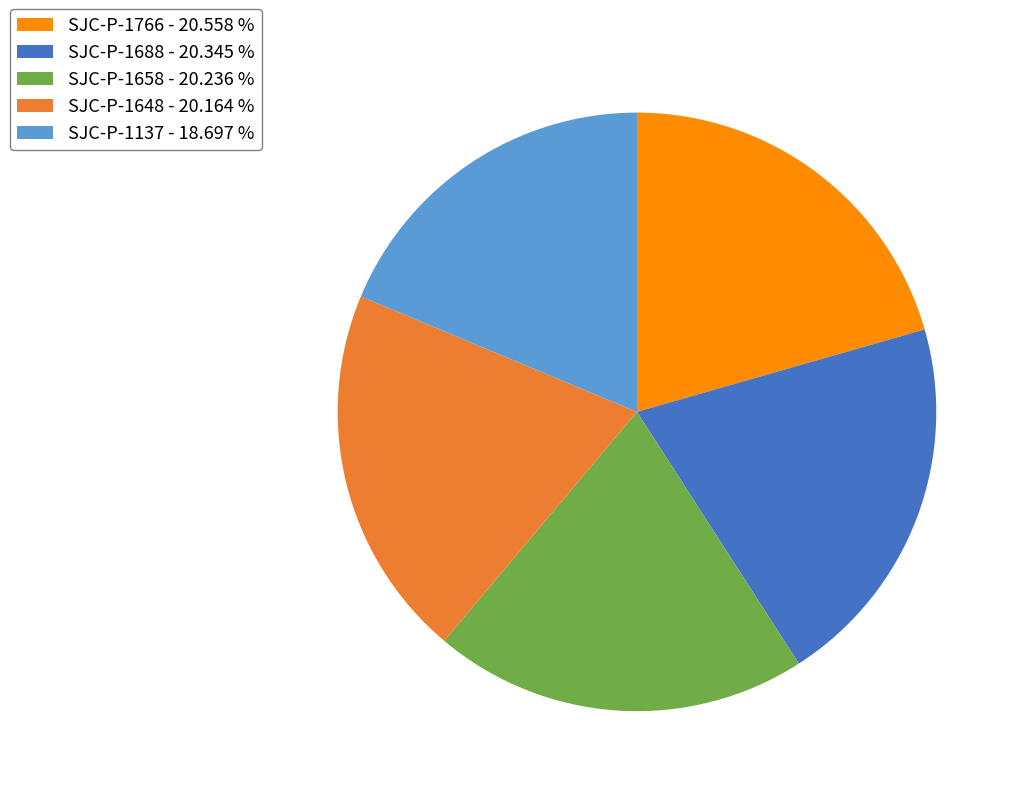

Is there any slice that represents more than half of the pie?

No